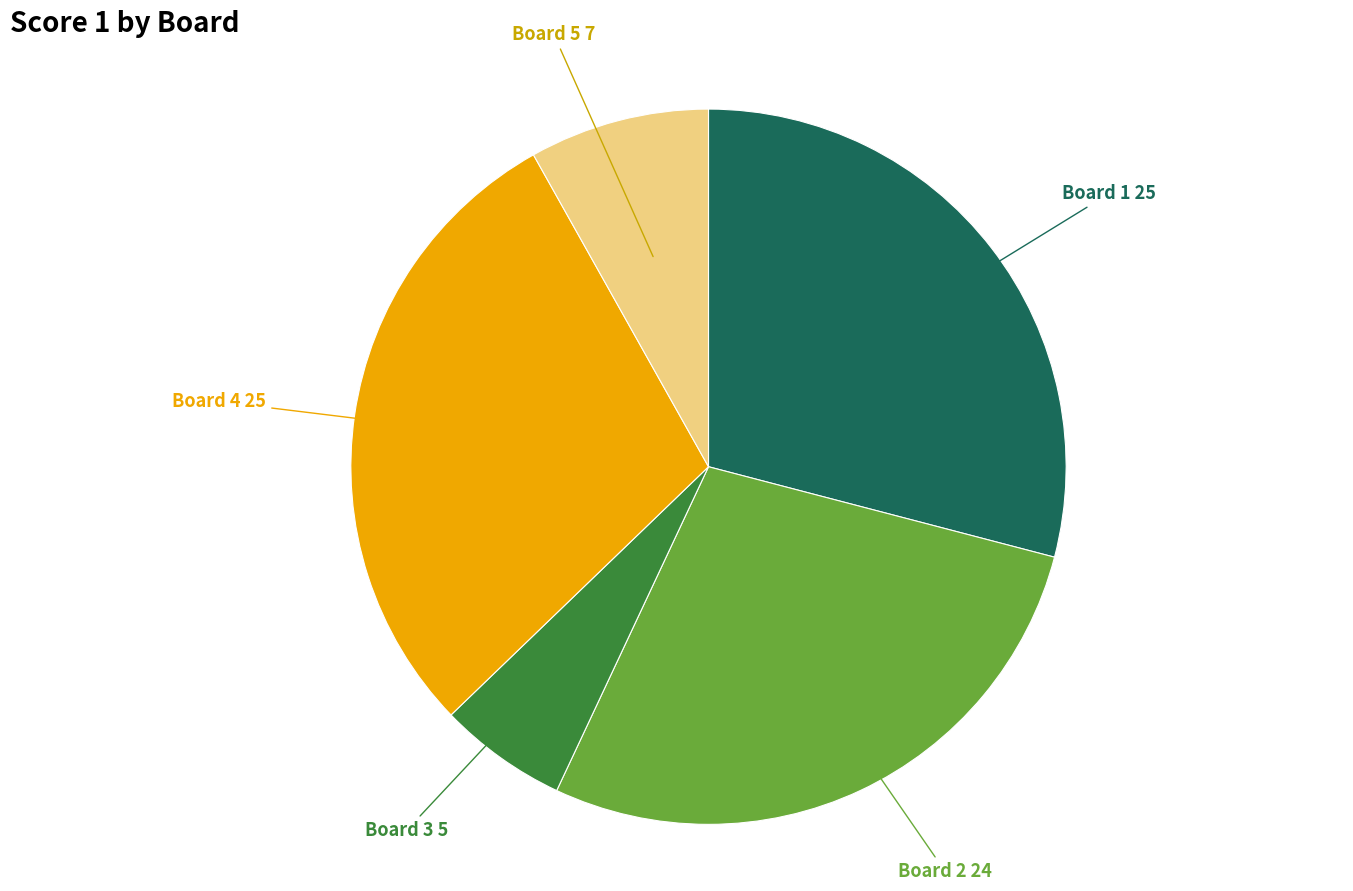

Does any single category account for the majority?

No